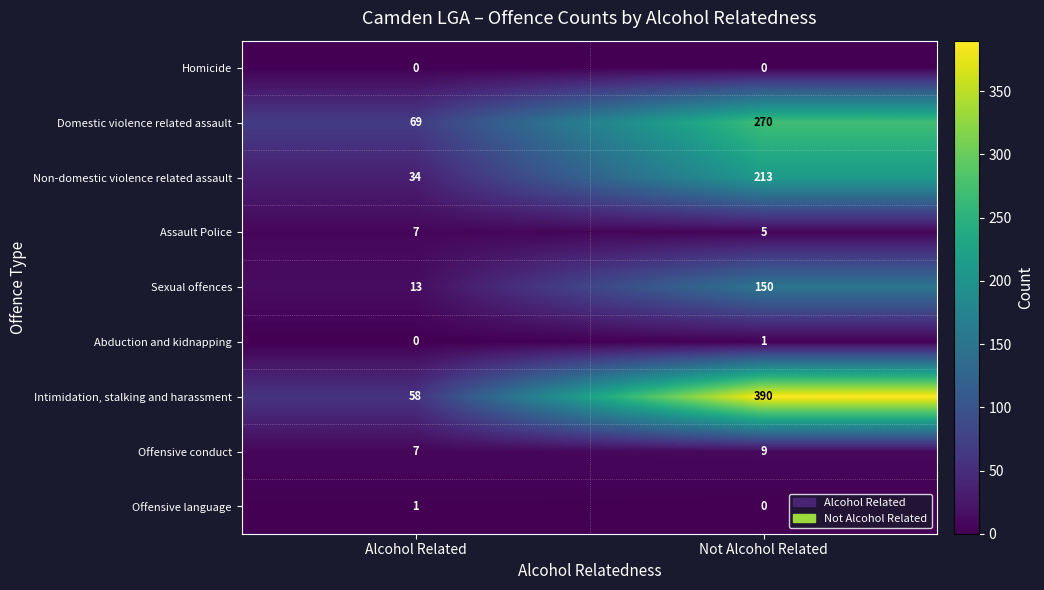

Reading left to right, extract all data points from this chart.

Homicide: Alcohol Related=0	Not Alcohol Related=0
Domestic violence related assault: Alcohol Related=69	Not Alcohol Related=270
Non-domestic violence related assault: Alcohol Related=34	Not Alcohol Related=213
Assault Police: Alcohol Related=7	Not Alcohol Related=5
Sexual offences: Alcohol Related=13	Not Alcohol Related=150
Abduction and kidnapping: Alcohol Related=0	Not Alcohol Related=1
Intimidation, stalking and harassment: Alcohol Related=58	Not Alcohol Related=390
Offensive conduct: Alcohol Related=7	Not Alcohol Related=9
Offensive language: Alcohol Related=1	Not Alcohol Related=0